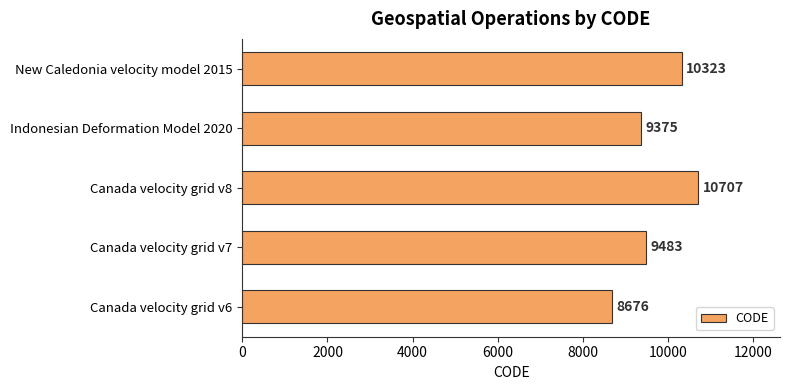

What is the smallest value displayed?

8676